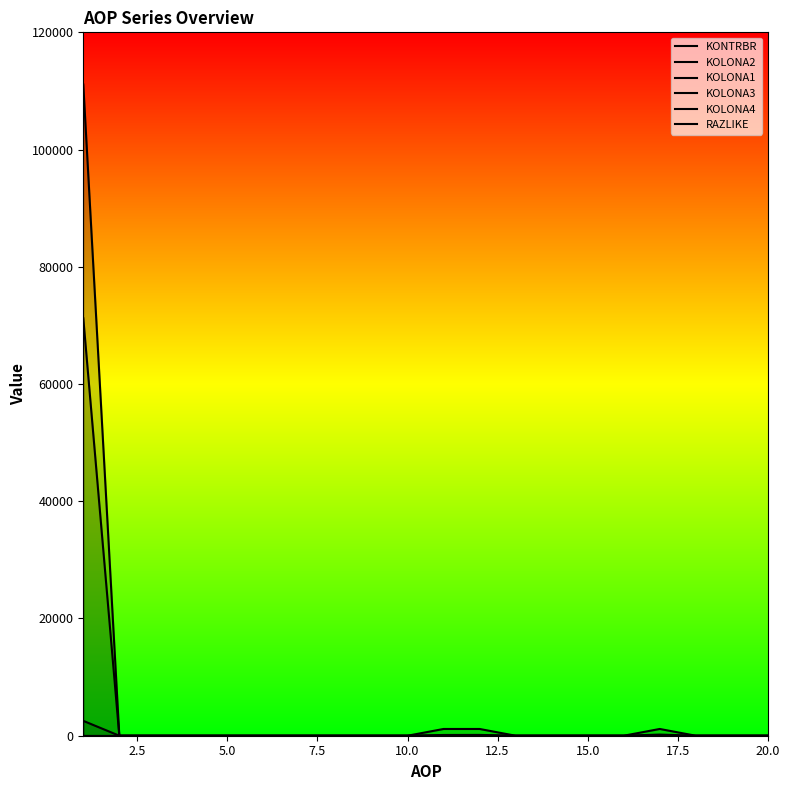

Which series changed the most between 7.5 and 17.5?

KONTRBR